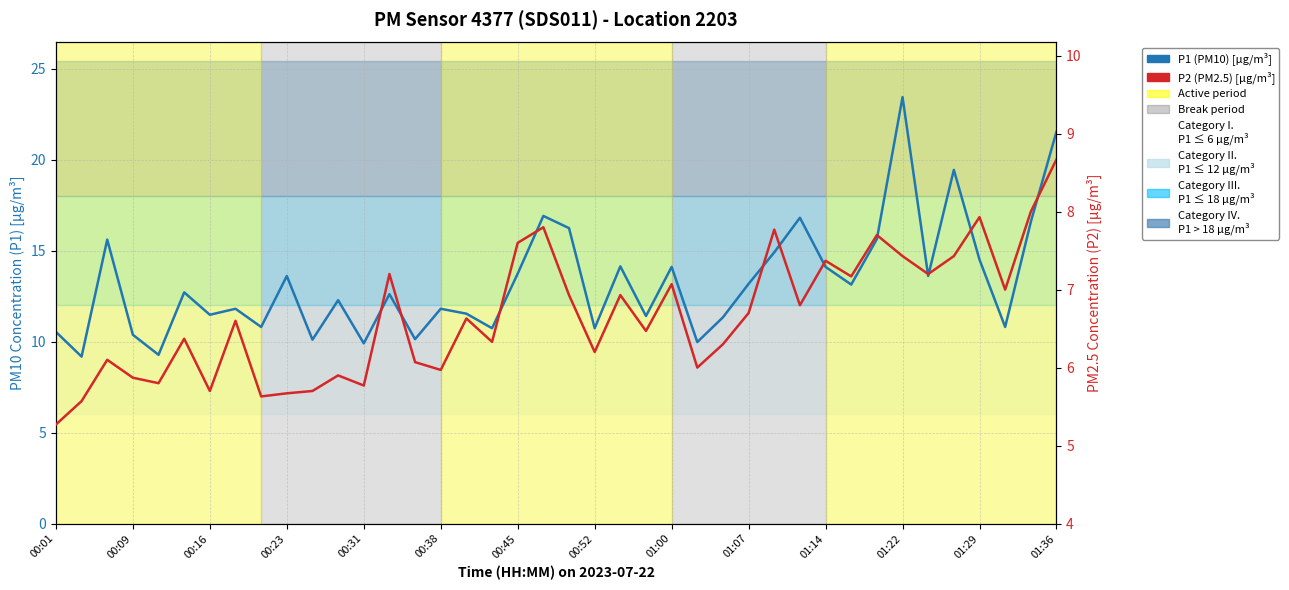

Reading left to right, transcribe all the data shown in this chart.

P1 (PM10) [µg/m³]: 10.5	9.2	15.6	10.4	9.3	12.7	11.5	11.8	10.8	13.6	10.1	12.3	9.9	12.6	10.1	11.8	11.5	10.7	13.7	16.9	16.2	10.7	14.1	11.4	14.1	10.0	11.3	13.2	14.9	16.8	14.1	13.1	15.6	23.4	13.6	19.4	14.5	10.8	16.6	21.5
P2 (PM2.5) [µg/m³]: 5.3	5.6	6.1	5.9	5.8	6.4	5.7	6.6	5.6	5.7	5.7	5.9	5.8	7.2	6.1	6.0	6.6	6.3	7.6	7.8	6.9	6.2	6.9	6.5	7.1	6.0	6.3	6.7	7.8	6.8	7.4	7.2	7.7	7.4	7.2	7.4	7.9	7.0	8.0	8.7